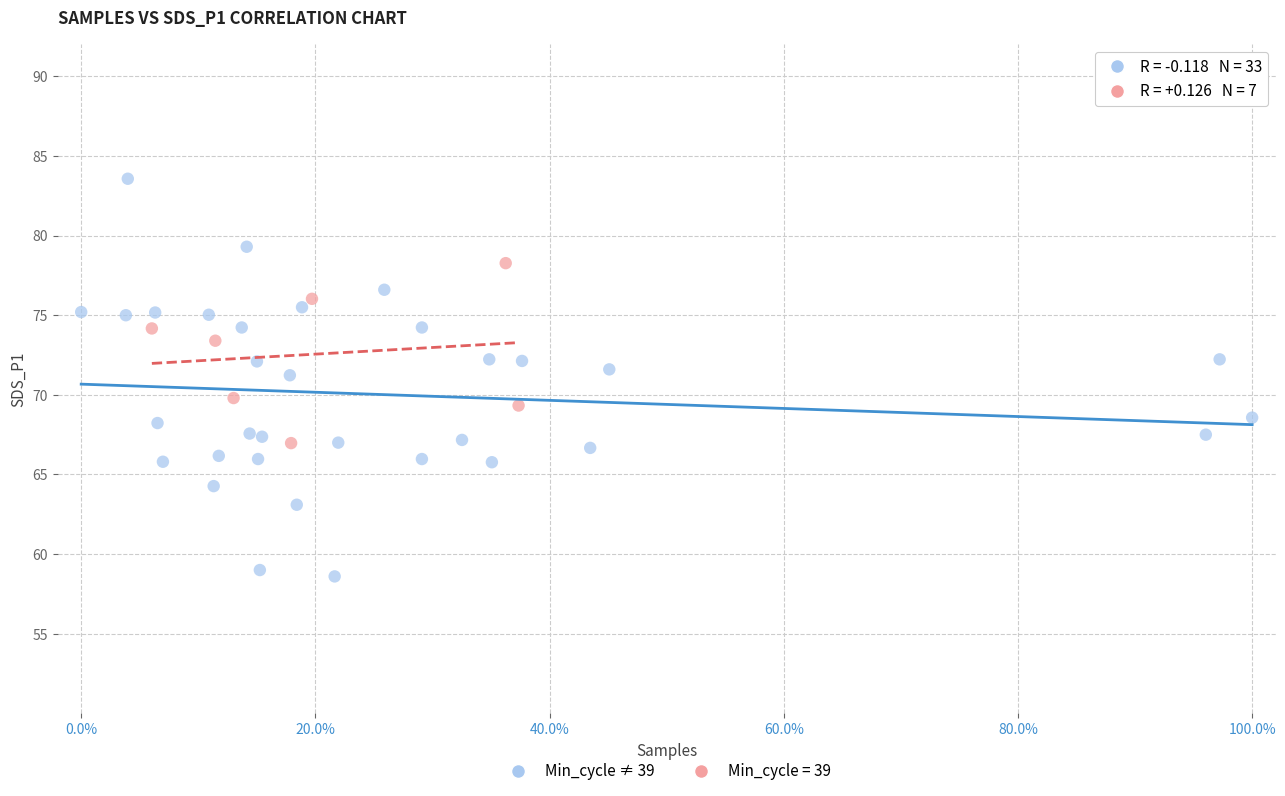

Which series reaches the minimum Y coordinate?

Min_cycle ≠ 39